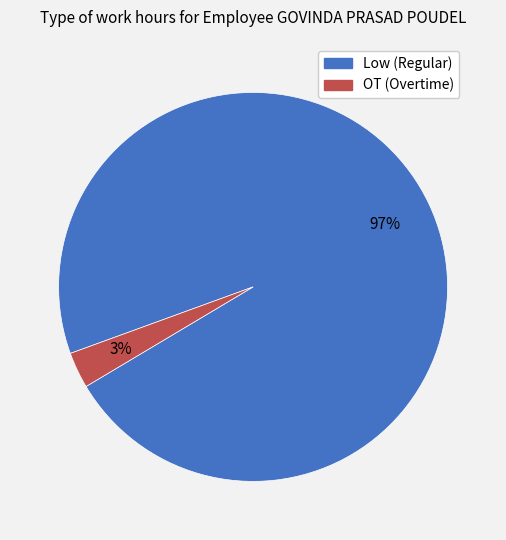

Count the number of slices in the pie.

2